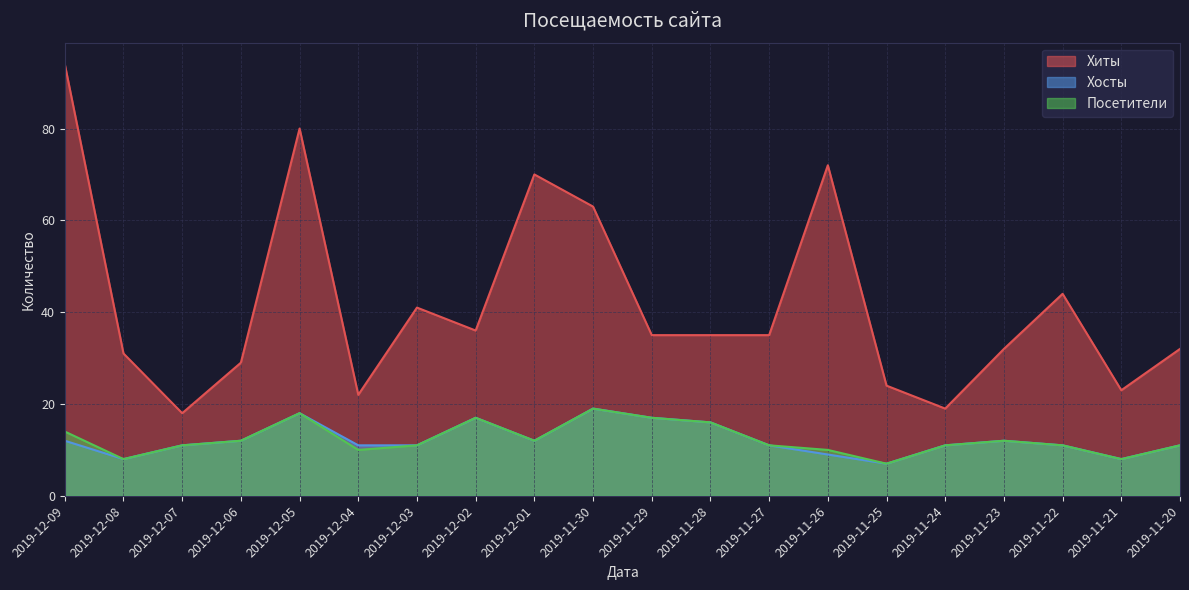

Reading right to left, what are all the values shown in this chart?

Хиты: 32	23	44	32	19	24	72	35	35	35	63	70	36	41	22	80	29	18	31	94
Хосты: 11	8	11	12	11	7	9	11	16	17	19	12	17	11	11	18	12	11	8	12
Посетители: 11	8	11	12	11	7	10	11	16	17	19	12	17	11	10	18	12	11	8	14